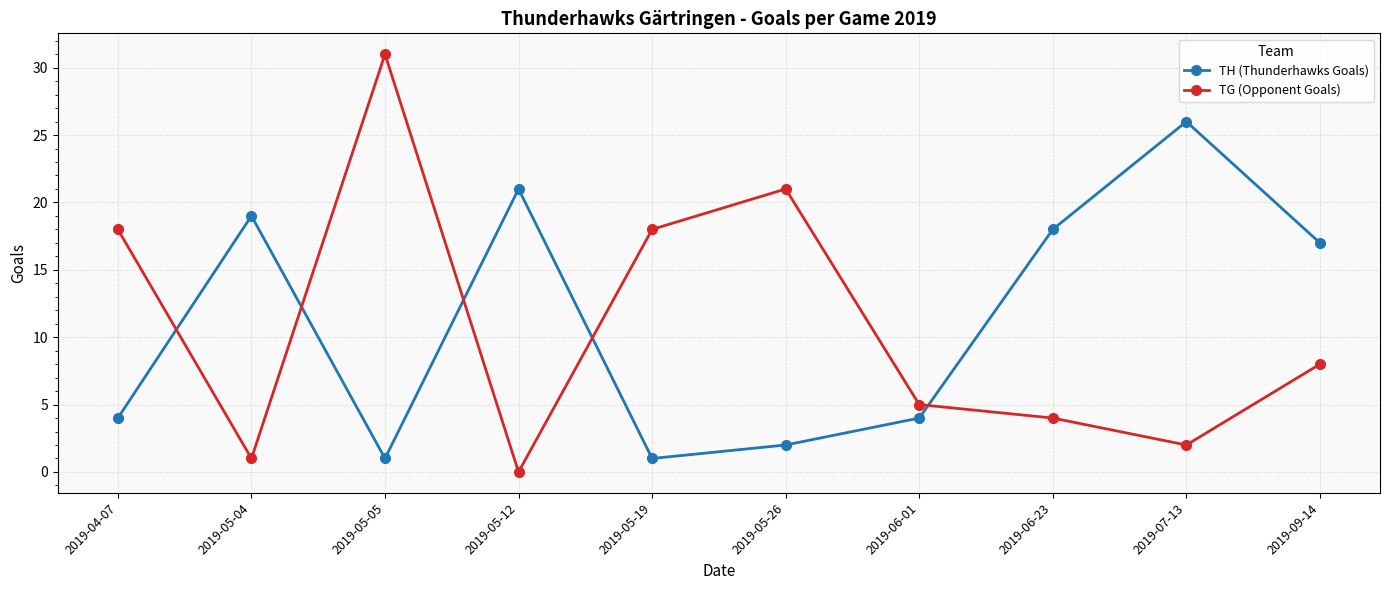

What position from the left is 2019-05-12?

4